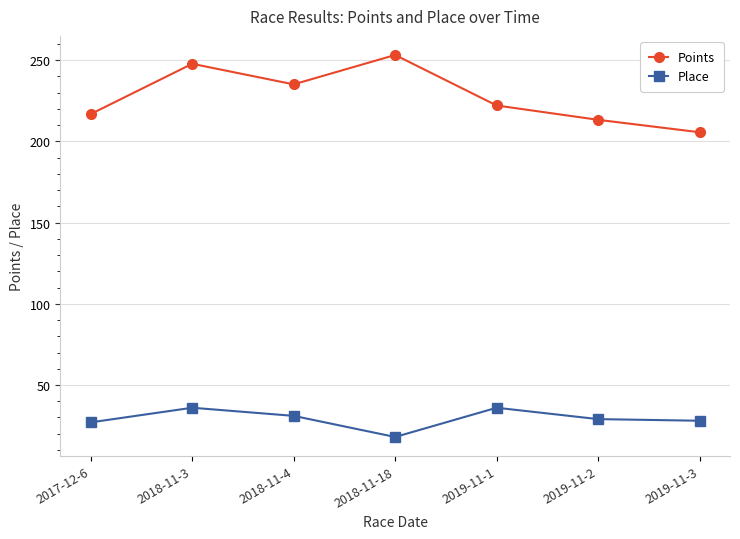

True or false: Points and Place cross at least once.

False